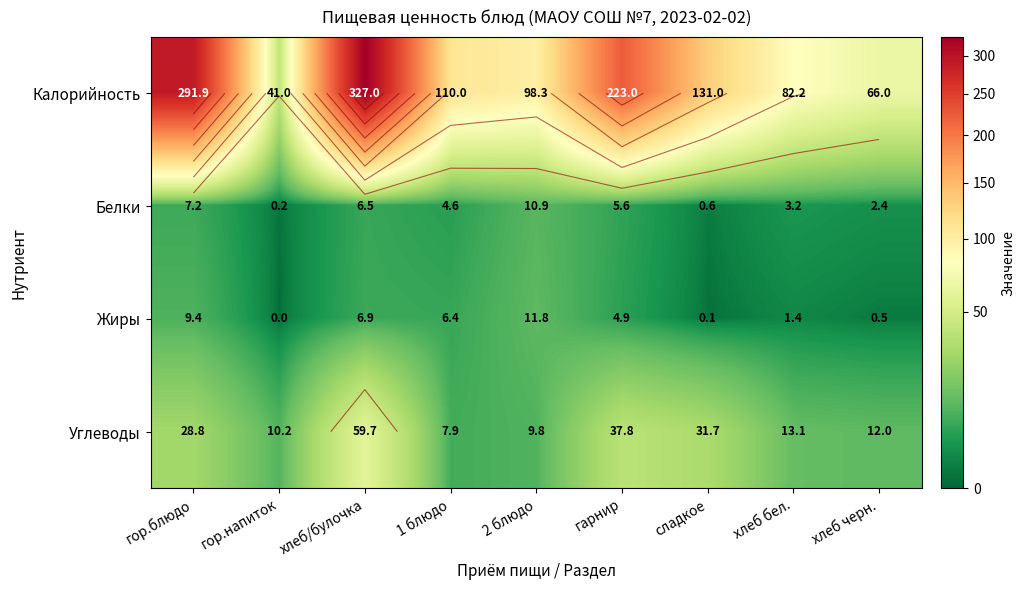

Rank the series at хлеб/булочка from lowest to highest value.

Белки, Жиры, Углеводы, Калорийность